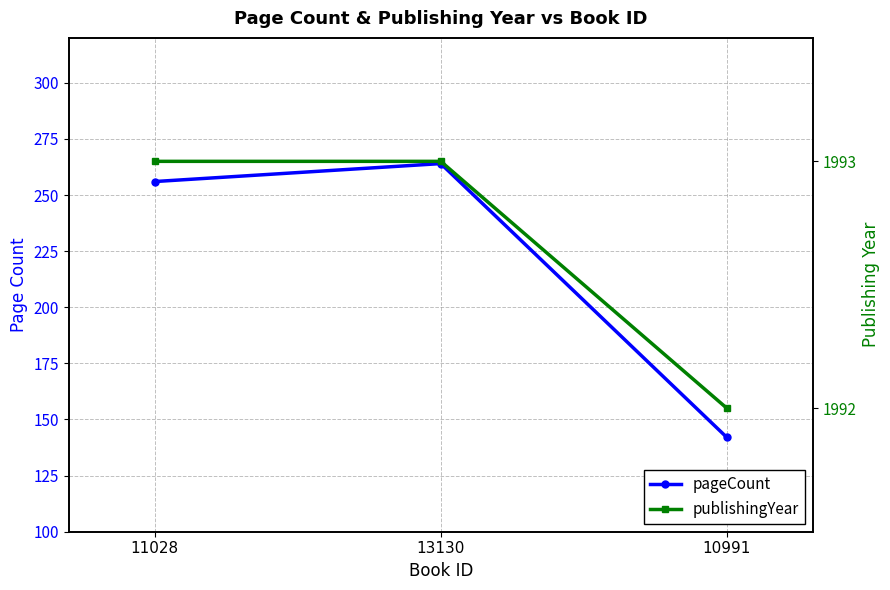

Which series has the largest total across all categories?

publishingYear